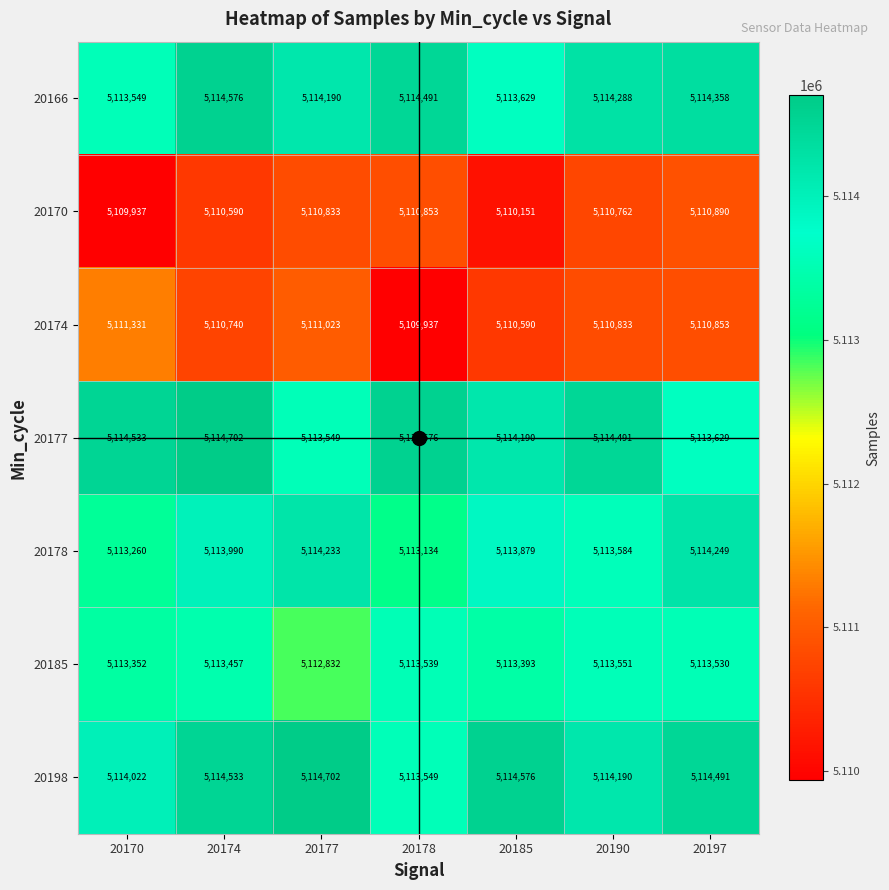

Is the value of 20170 at 20177 greater than the value of 20177 at 20174?

No